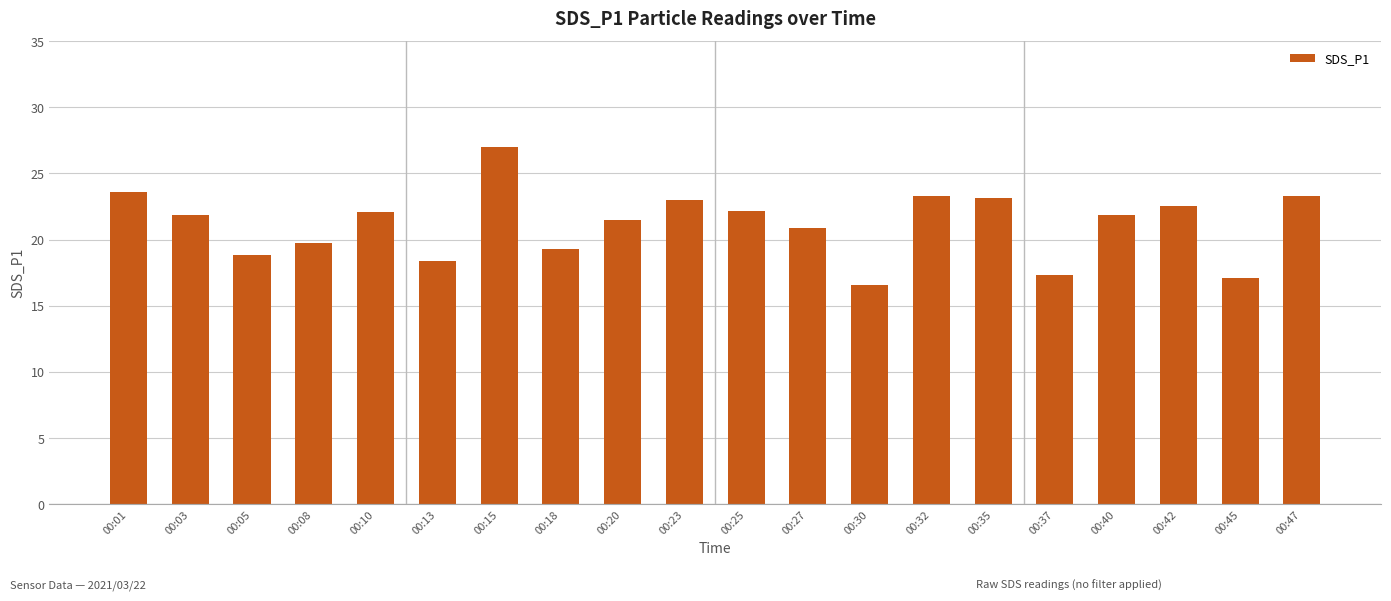

Between 00:13 and 00:05, which is larger?

00:05